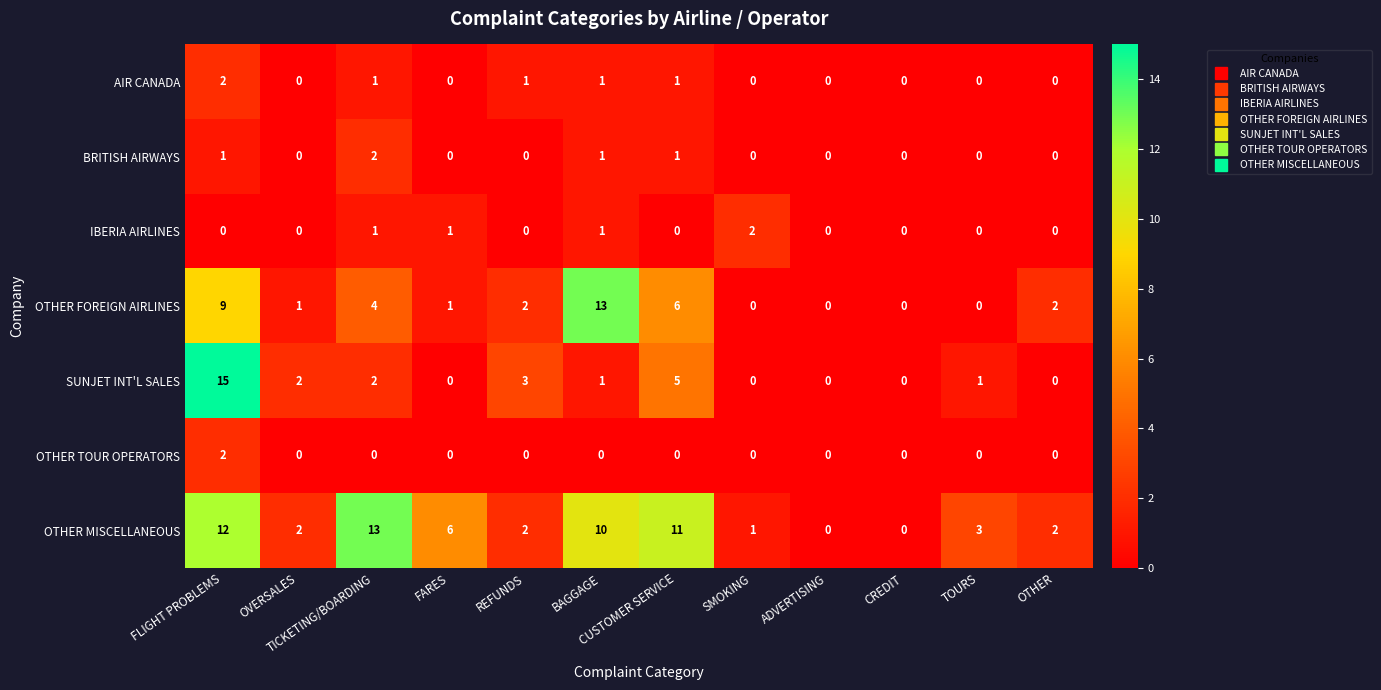

What is the greatest value displayed?

15